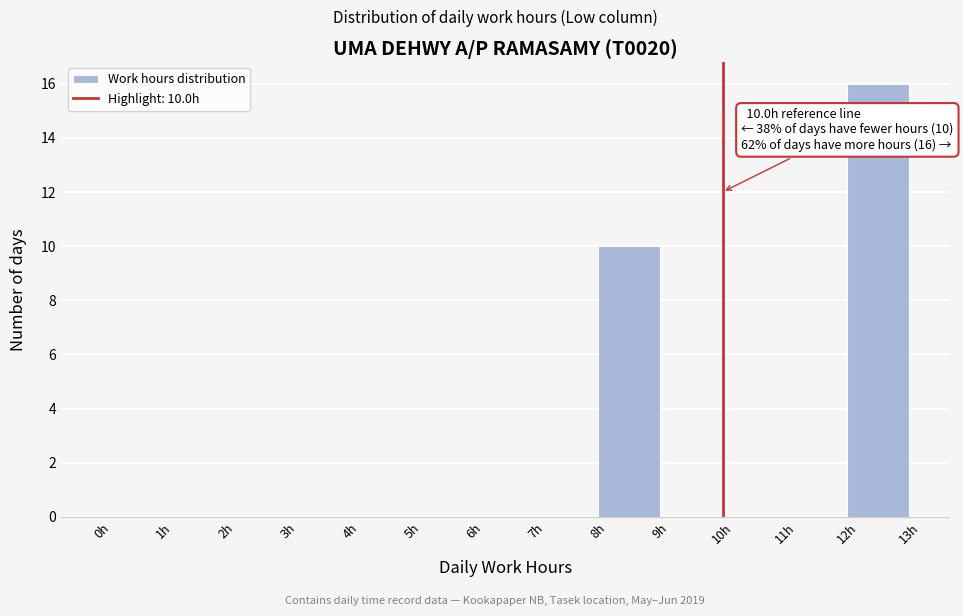

Which range on the x-axis has the tallest bar?

12 to 13